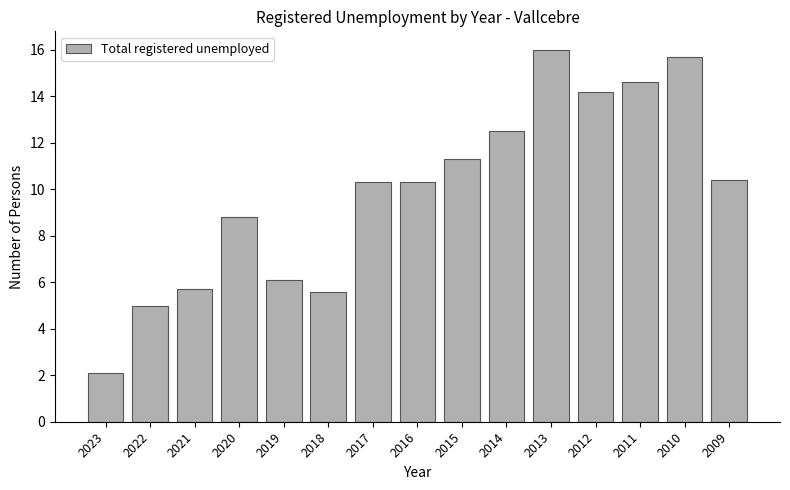

What is the value of the 2nd bar from the left?

5.0